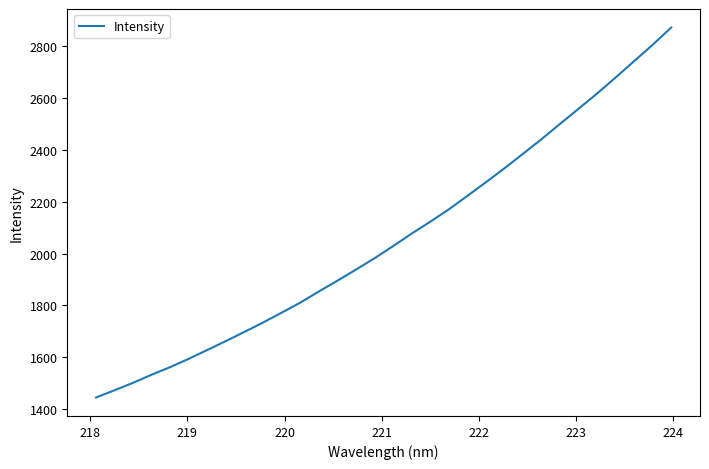

What is the smallest value displayed?

1445.9